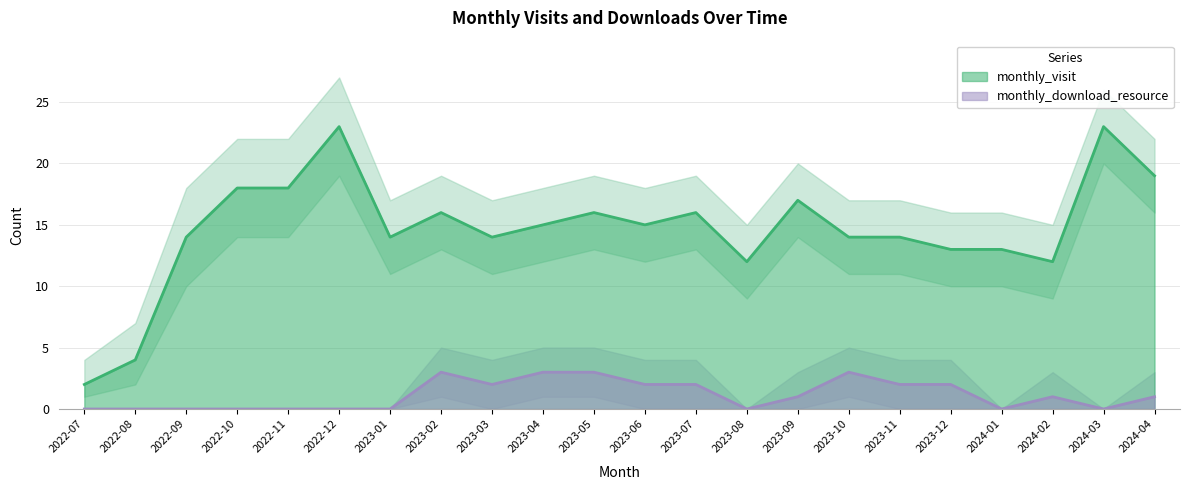

What value does the monthly_download_resource series have at 2024-02?

1